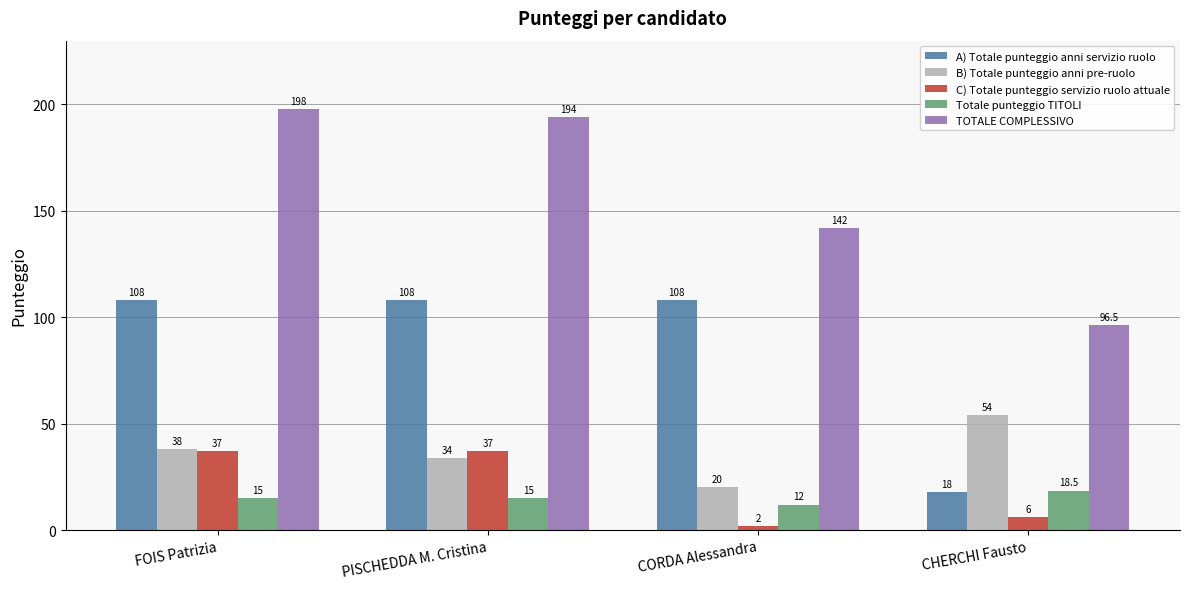

What are all the series names shown in the legend?

A) Totale punteggio anni servizio ruolo, B) Totale punteggio anni pre-ruolo, C) Totale punteggio servizio ruolo attuale, Totale punteggio TITOLI, TOTALE COMPLESSIVO